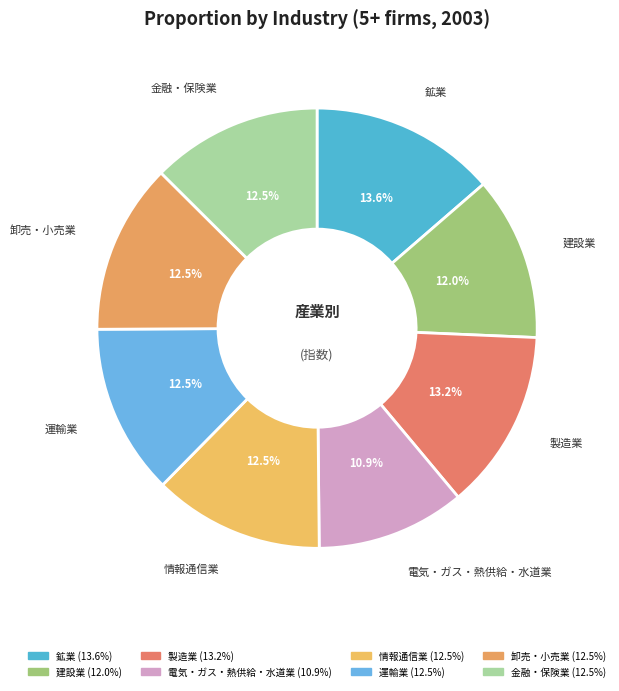

Is 鉱業 the majority of the pie?

No